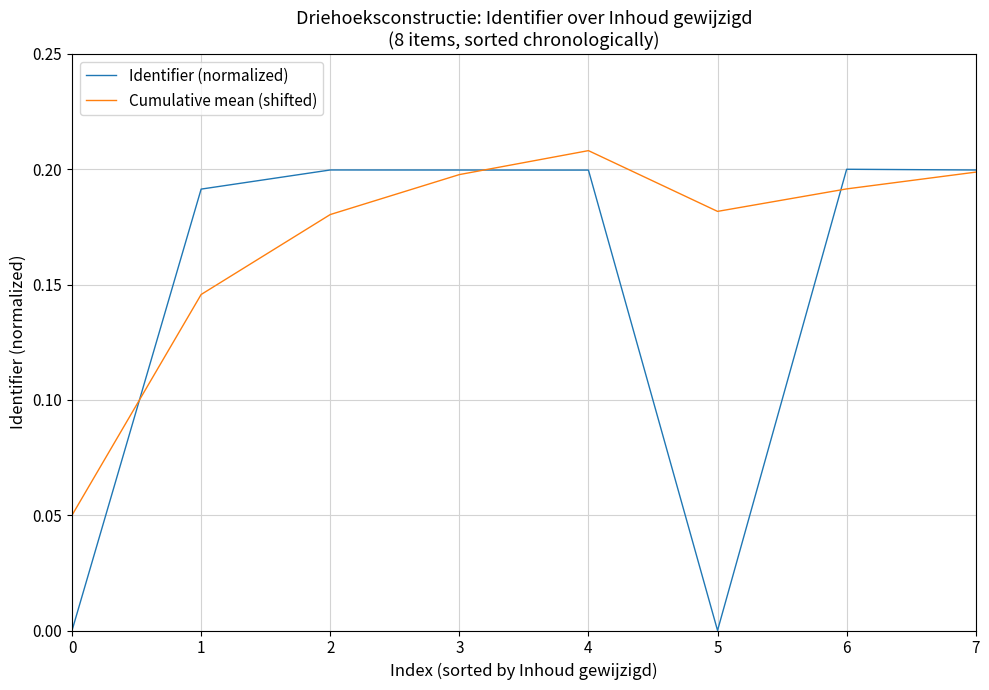

Is the value of Cumulative mean (shifted) at 5 greater than the value of Identifier (normalized) at 1?

No